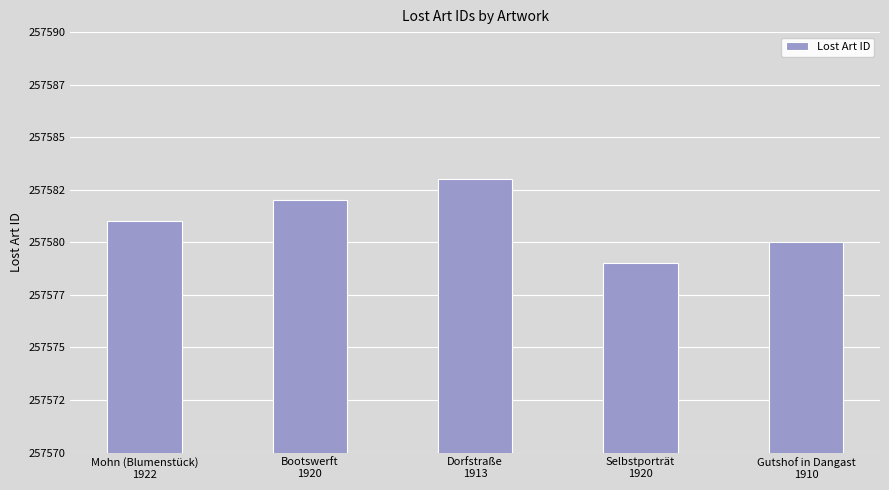

Reading left to right, what are all the values shown in this chart?

257581	257582	257583	257579	257580